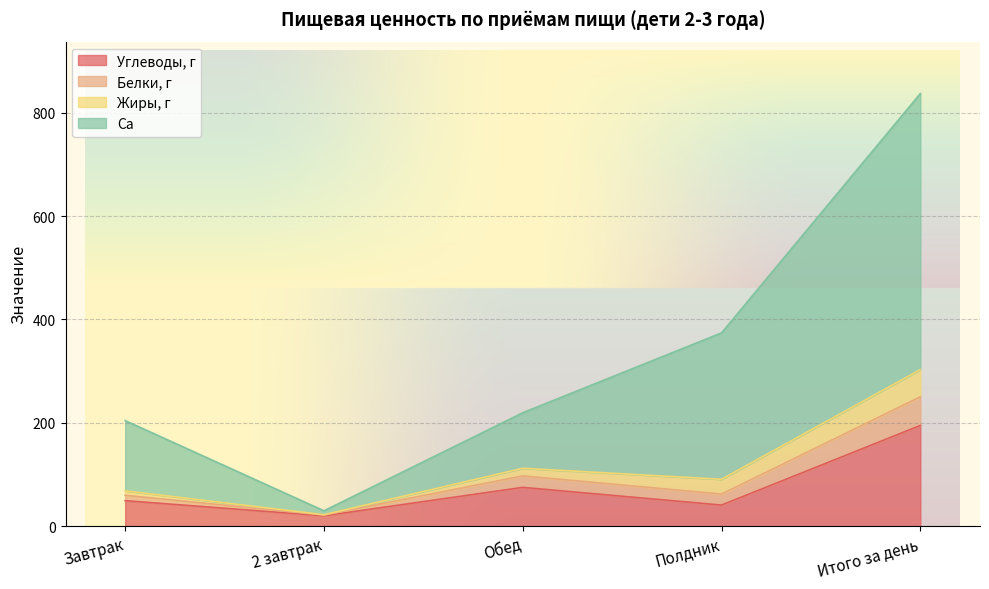

Which category has the lowest value in the Углеводы, г series?

2 завтрак